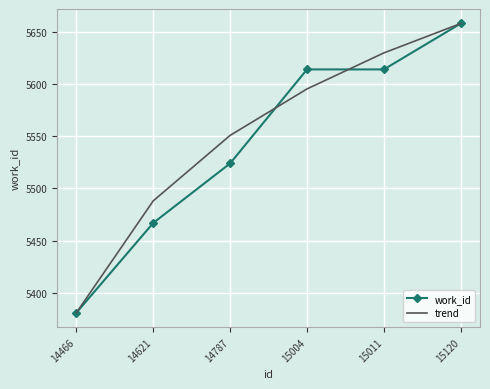

List the labels in order of trend value, largest first.

15120, 15011, 15004, 14787, 14621, 14466